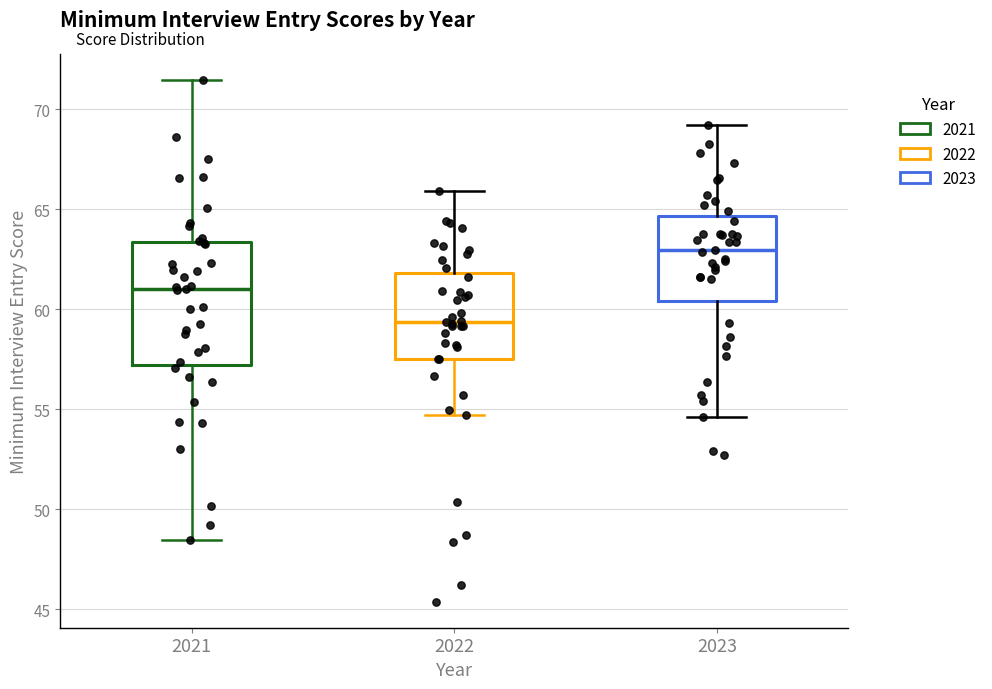

Reading left to right, transcribe this box plot: for each box, give where its median line is, the range the box spans, and where its two whiskers end, as read against the y-axis. The values are not printed on the chart, so give them approximately, as read against the axis.

2021: median 61.0, box 57.0 to 63.5, whiskers 48.5 to 71.5
2022: median 59.5, box 57.5 to 62.0, whiskers 54.5 to 66.0
2023: median 63.0, box 60.5 to 64.5, whiskers 54.5 to 69.0